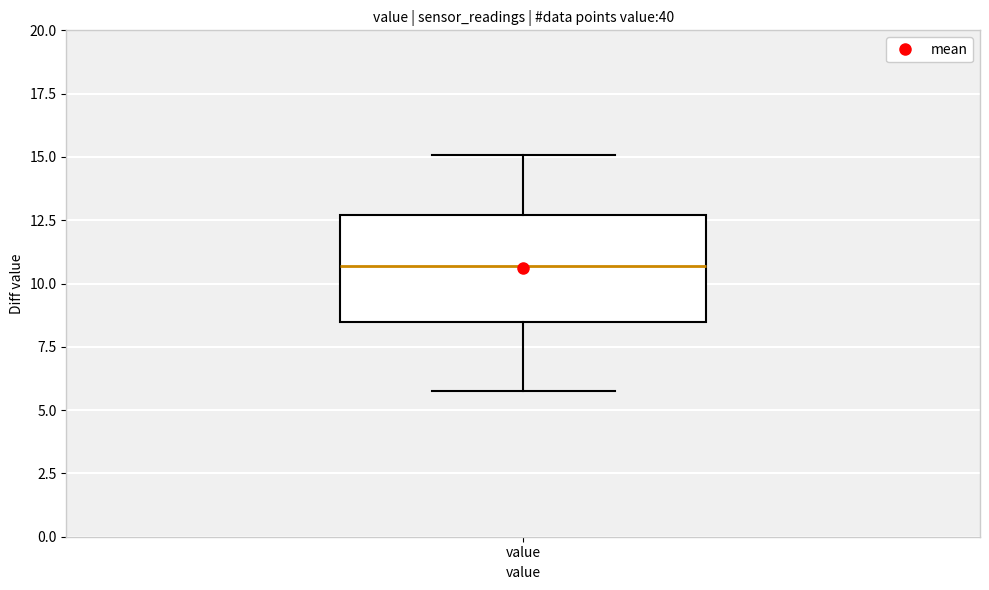

Transcribe this box plot: give where the median line is, the range the box spans, and where the two whiskers end, as read against the y-axis. The values are not printed on the chart, so give them approximately, as read against the axis.

median 10.5, box 8.5 to 12.5, whiskers 6.0 to 15.0